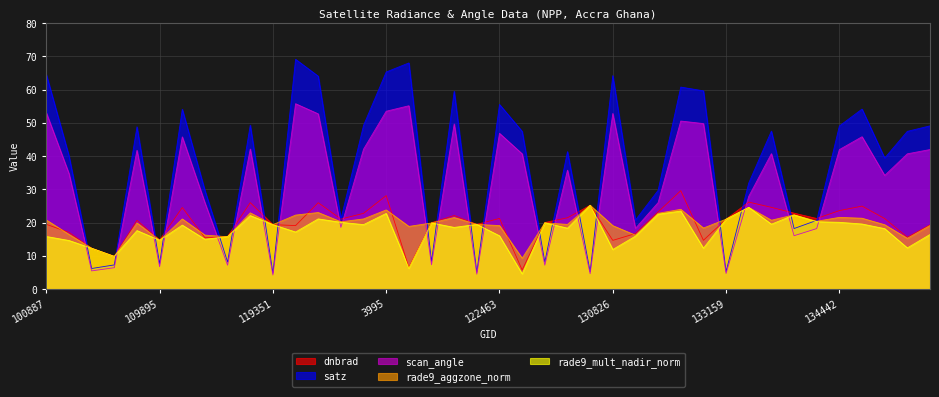

Rank the series at 134076 from highest to lowest value.

dnbrad, rade9_aggzone_norm, rade9_mult_nadir_norm, satz, scan_angle